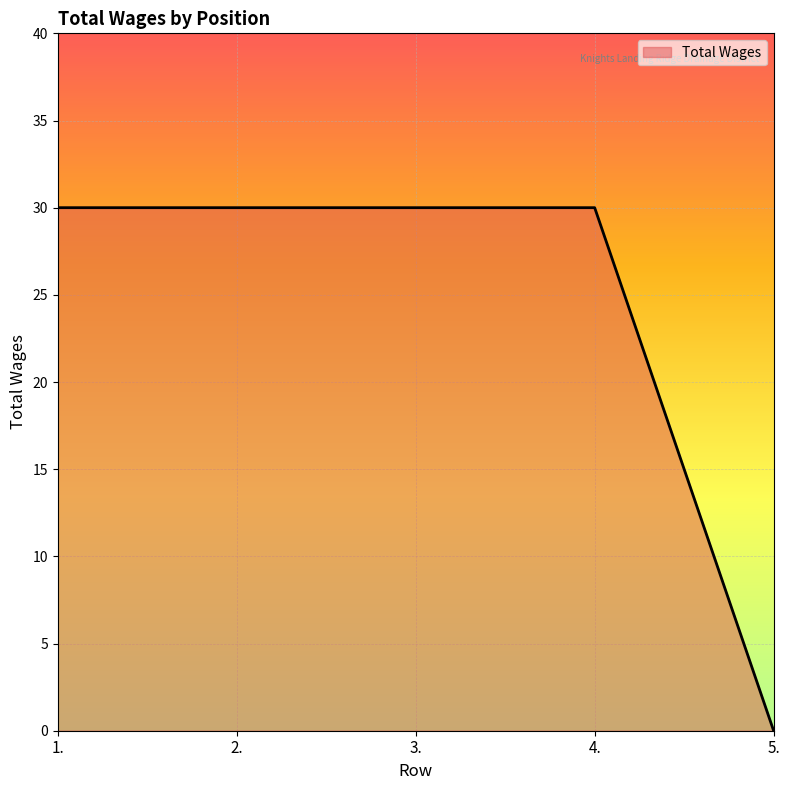

What is the average value?

24